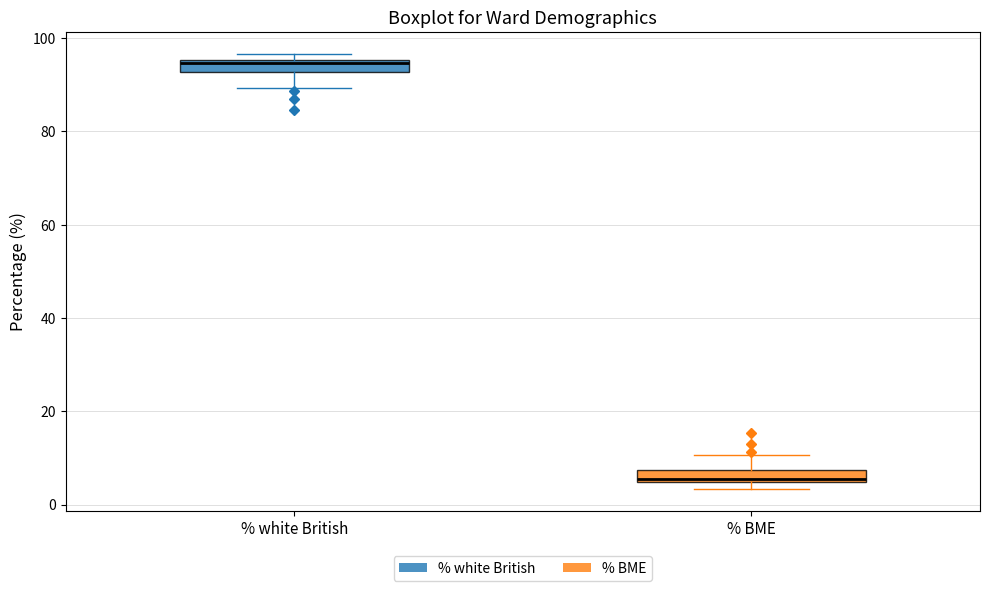

Where is the upper edge of the box for % BME on the y-axis? The values are not printed on the chart, so give them approximately, as read against the axis.

8